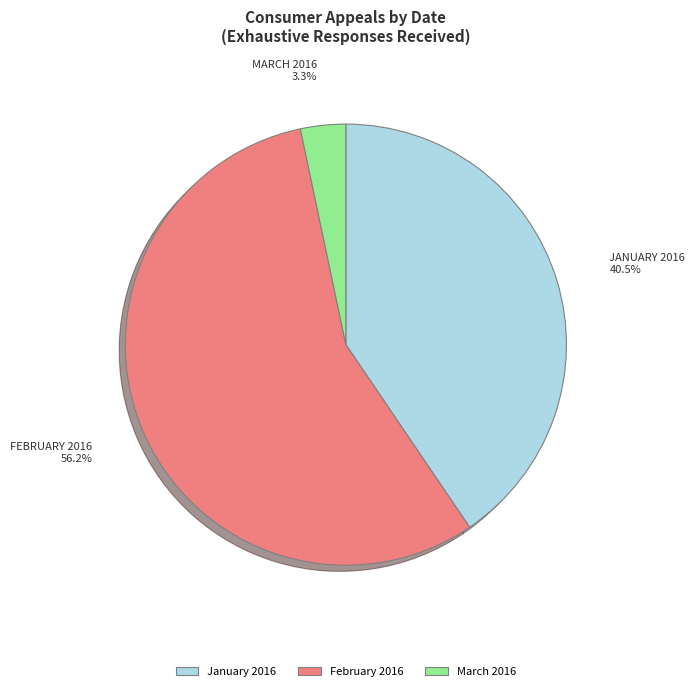

Combined, do March 2016 and February 2016 account for over 50%?

Yes